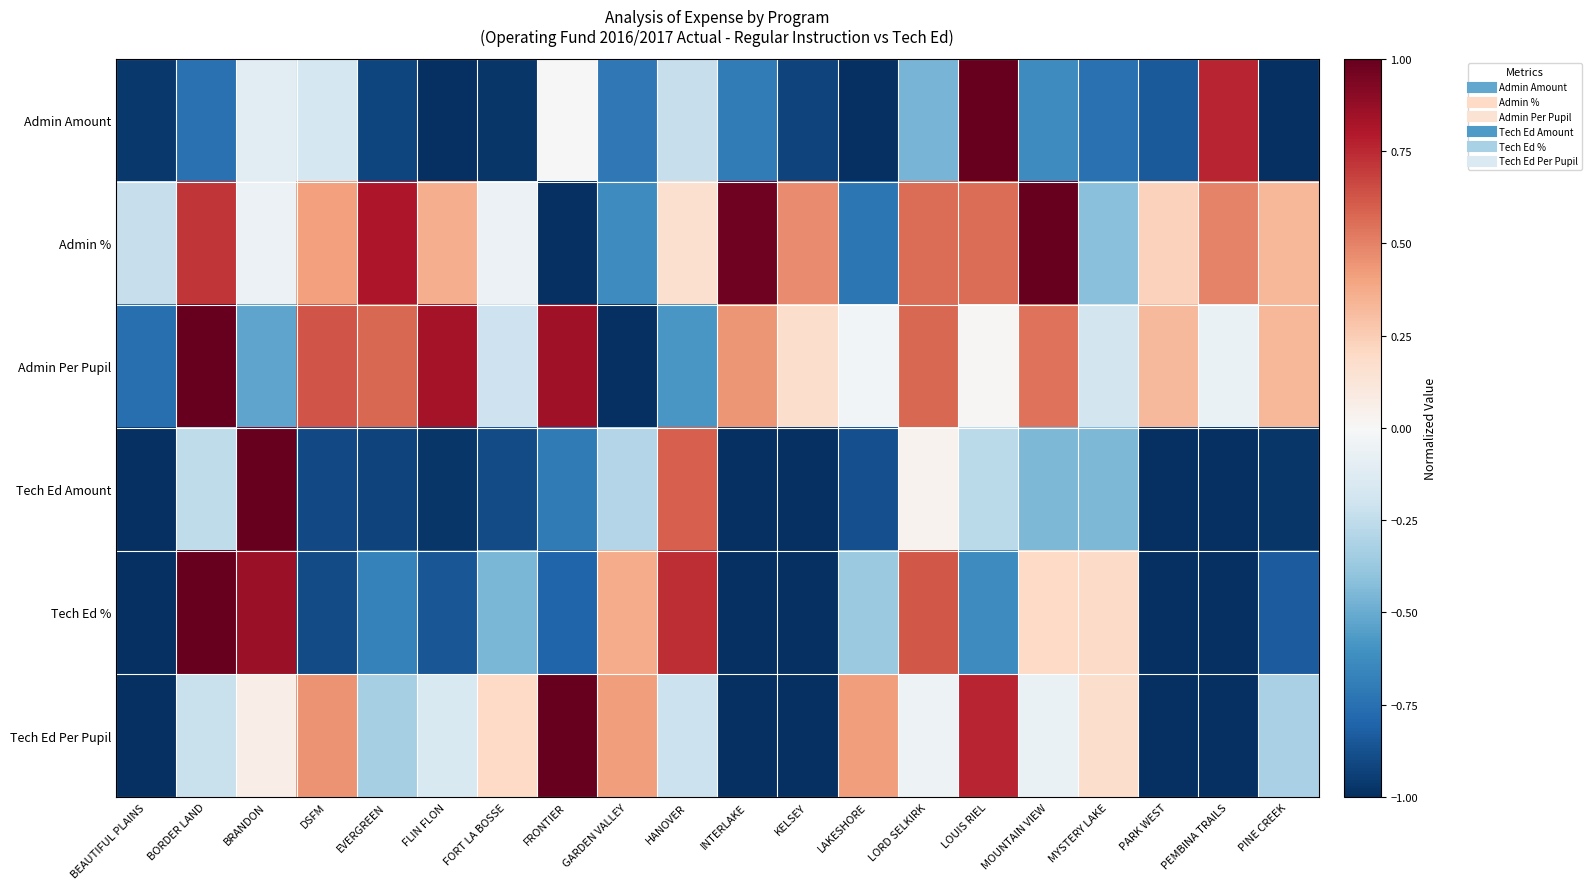

At how many categories does at least one series exceed 0?

19